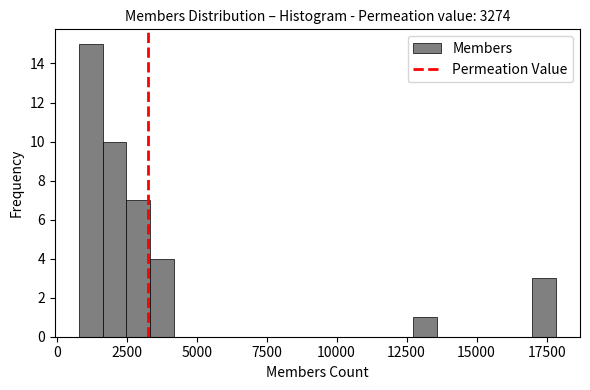

Read against the x-axis, roughly where is the centre of the tallest bar?

1000